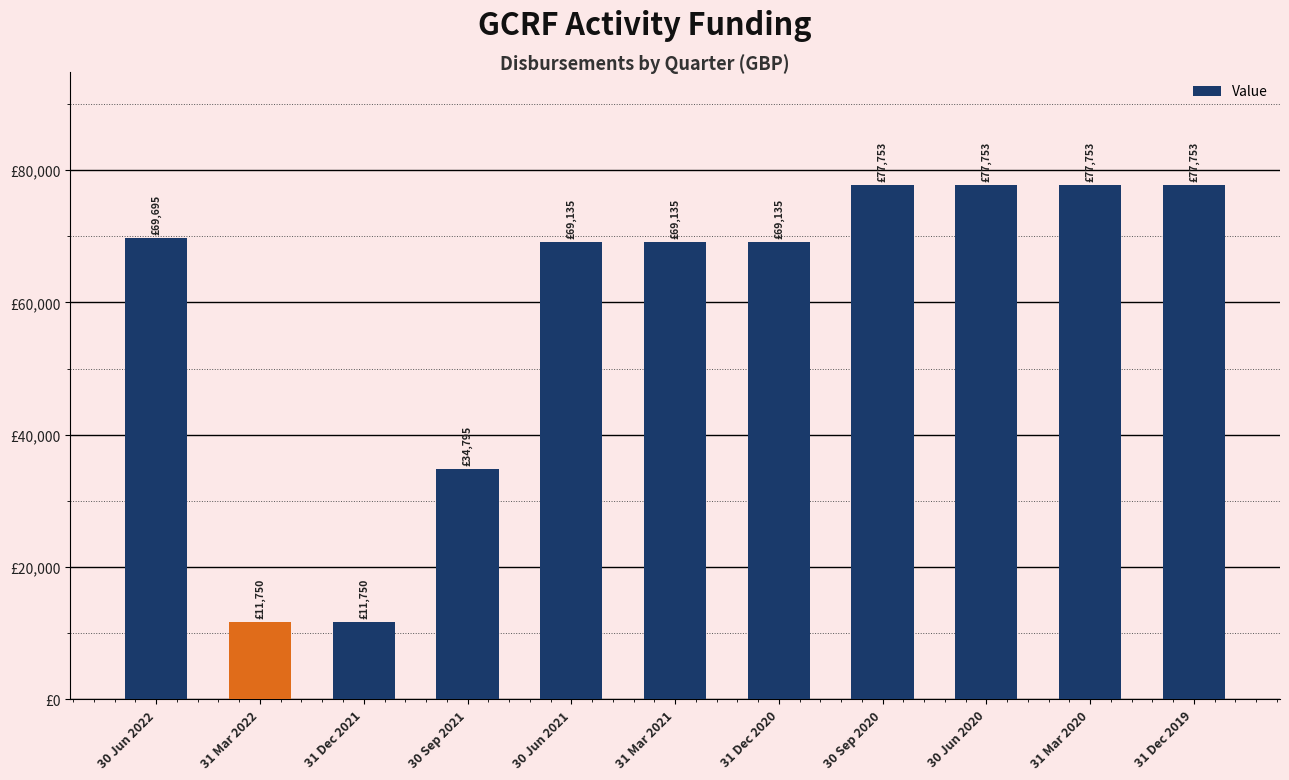

Approximately how many times larger is the value at 31 Mar 2020 compared to 31 Dec 2021?

6.6